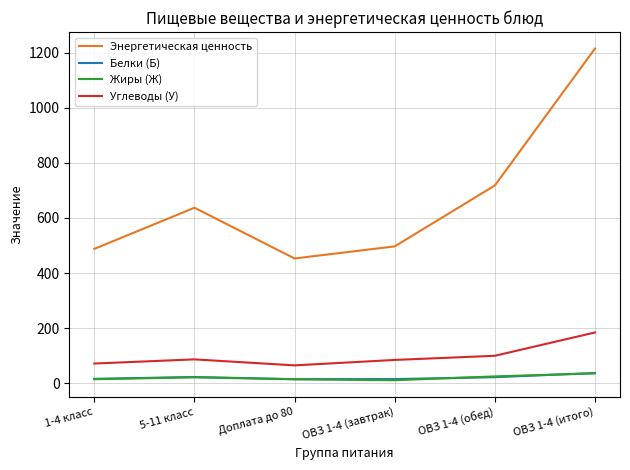

Between 1-4 класс and ОВЗ 1-4 (обед), which series saw the biggest shift?

Энергетическая ценность